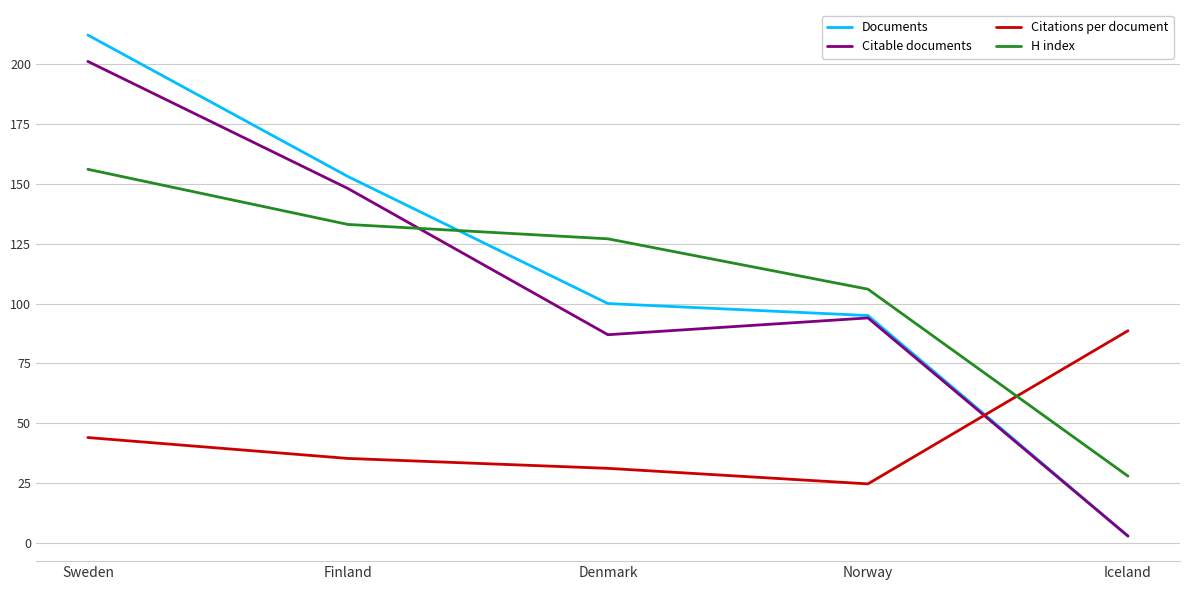

What value does the Documents series have at Norway?

95.0